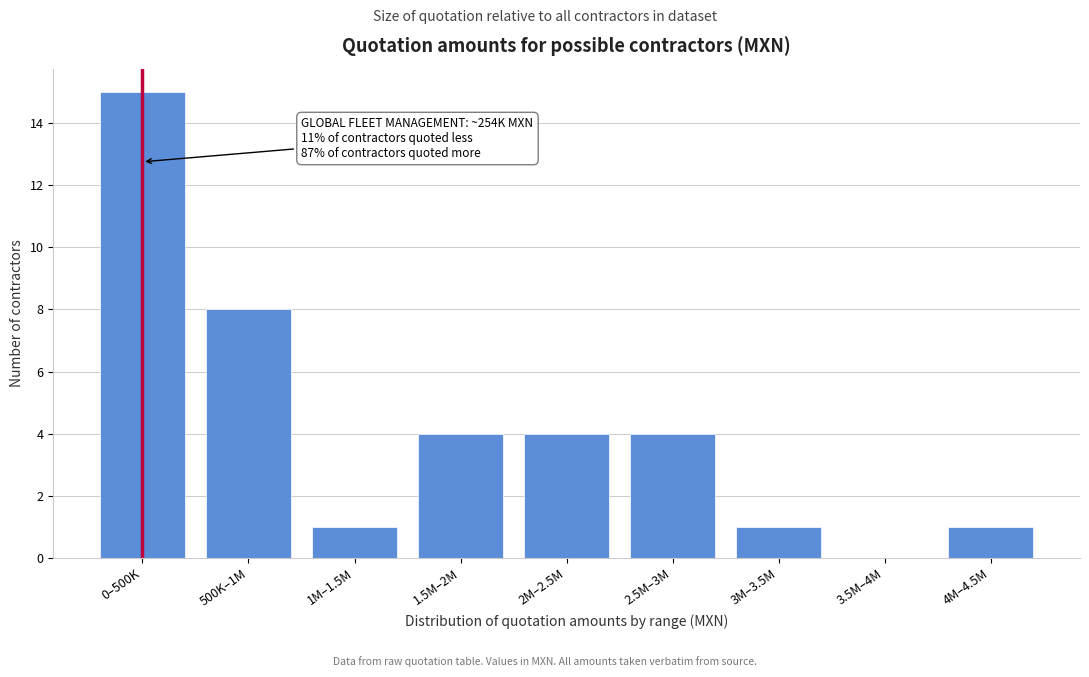

Reading right to left, extract all data points from this chart.

4M–4.5M=1	3.5M–4M=0	3M–3.5M=1	2.5M–3M=4	2M–2.5M=4	1.5M–2M=4	1M–1.5M=1	500K–1M=8	0–500K=15